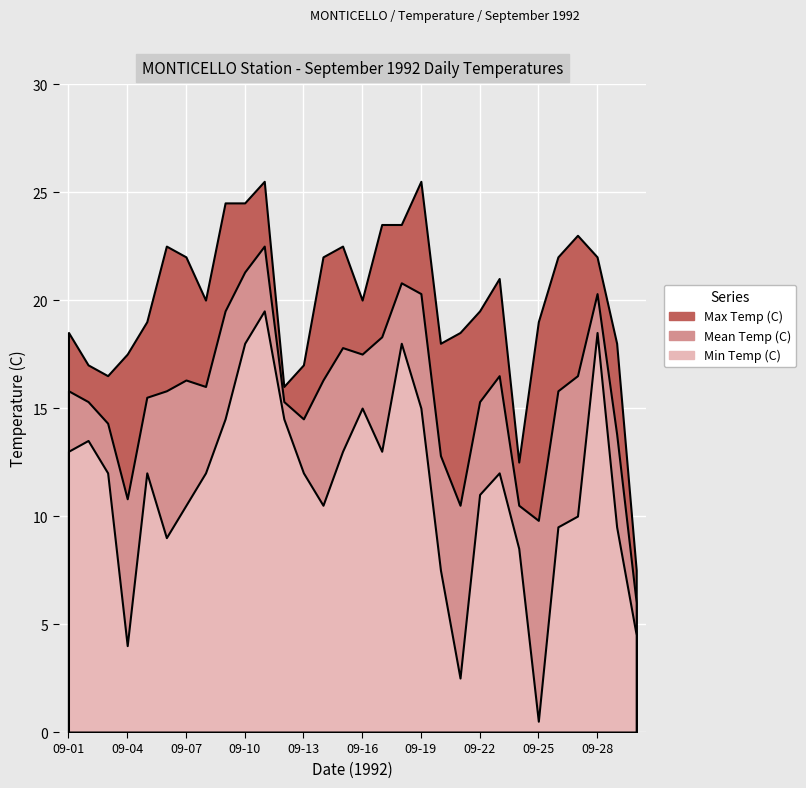

What is the highest value of the Min Temp (C) series?

19.5